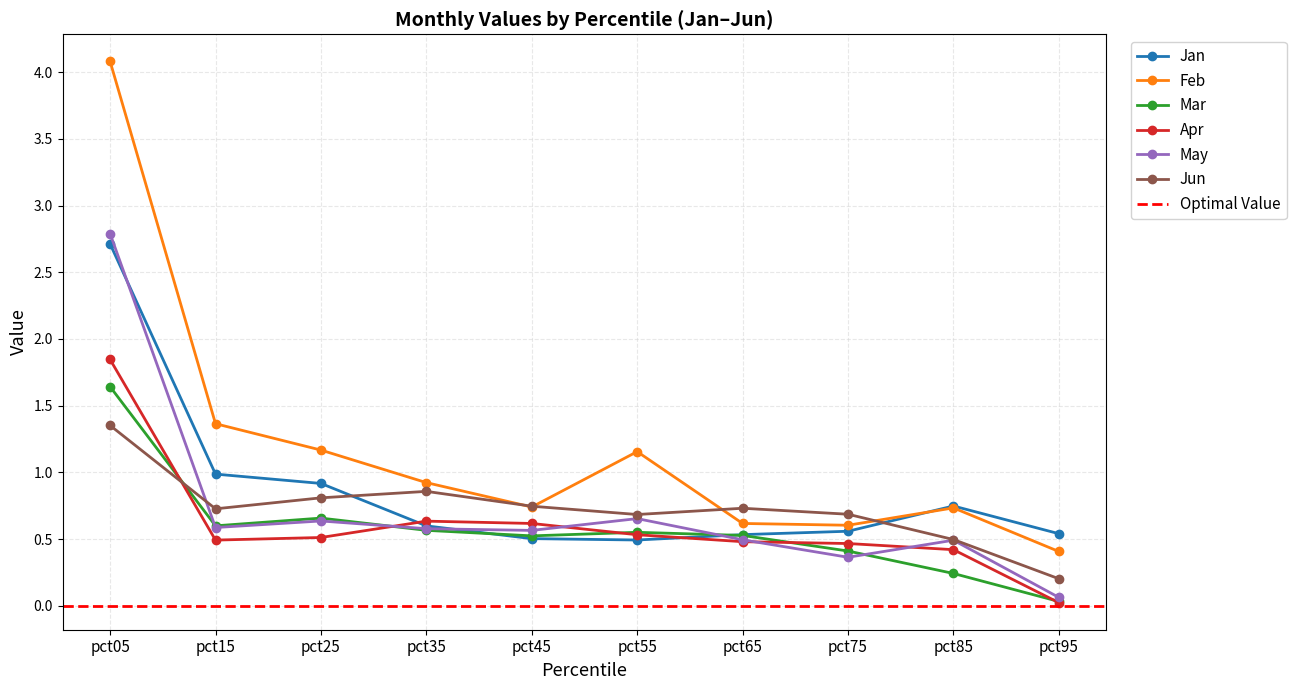

Reading left to right, transcribe all the data shown in this chart.

Jan: pct05=2.7	pct15=1.0	pct25=0.9	pct35=0.6	pct45=0.5	pct55=0.5	pct65=0.5	pct75=0.6	pct85=0.7	pct95=0.5
Feb: pct05=4.1	pct15=1.4	pct25=1.2	pct35=0.9	pct45=0.7	pct55=1.2	pct65=0.6	pct75=0.6	pct85=0.7	pct95=0.4
Mar: pct05=1.6	pct15=0.6	pct25=0.7	pct35=0.6	pct45=0.5	pct55=0.6	pct65=0.5	pct75=0.4	pct85=0.2	pct95=0.0
Apr: pct05=1.8	pct15=0.5	pct25=0.5	pct35=0.6	pct45=0.6	pct55=0.5	pct65=0.5	pct75=0.5	pct85=0.4	pct95=0.0
May: pct05=2.8	pct15=0.6	pct25=0.6	pct35=0.6	pct45=0.6	pct55=0.7	pct65=0.5	pct75=0.4	pct85=0.5	pct95=0.1
Jun: pct05=1.4	pct15=0.7	pct25=0.8	pct35=0.9	pct45=0.7	pct55=0.7	pct65=0.7	pct75=0.7	pct85=0.5	pct95=0.2